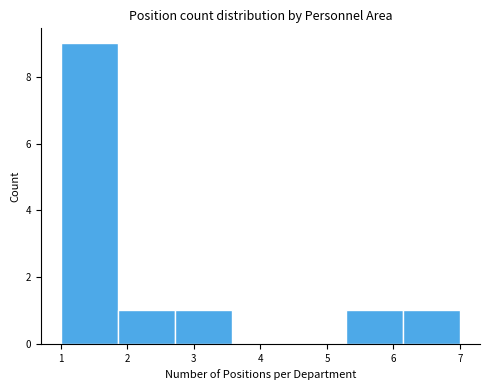

What is the height of the bar covering 1.9 to 2.7 on the x-axis? Neither the bar edges nor the heights are printed on the chart, so give them approximately, as read against the axes.

1